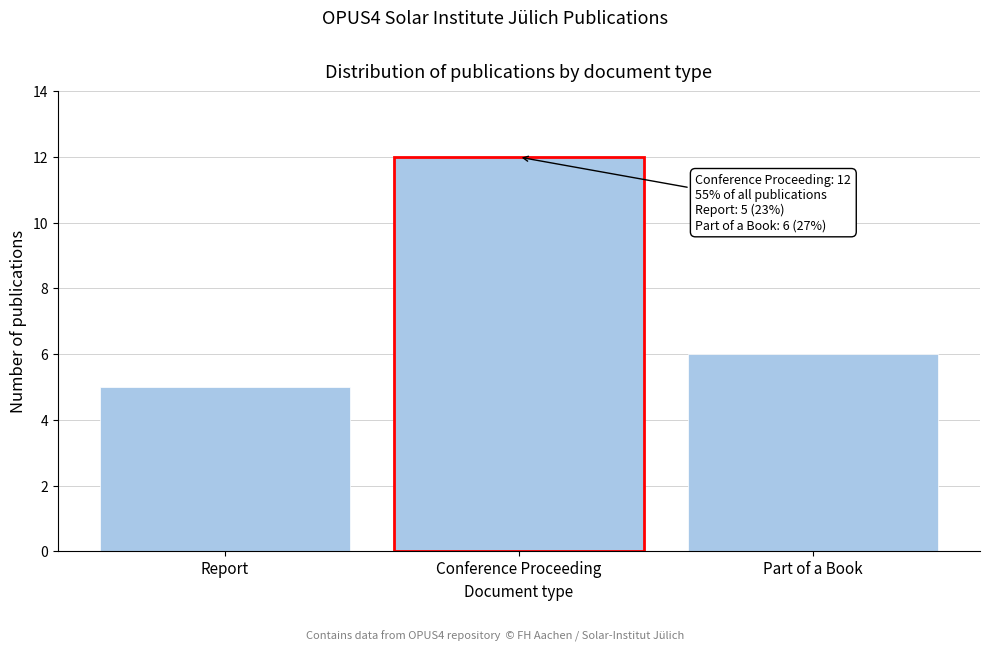

Reading left to right, list all the values displayed in this chart.

Report=5	Conference Proceeding=12	Part of a Book=6